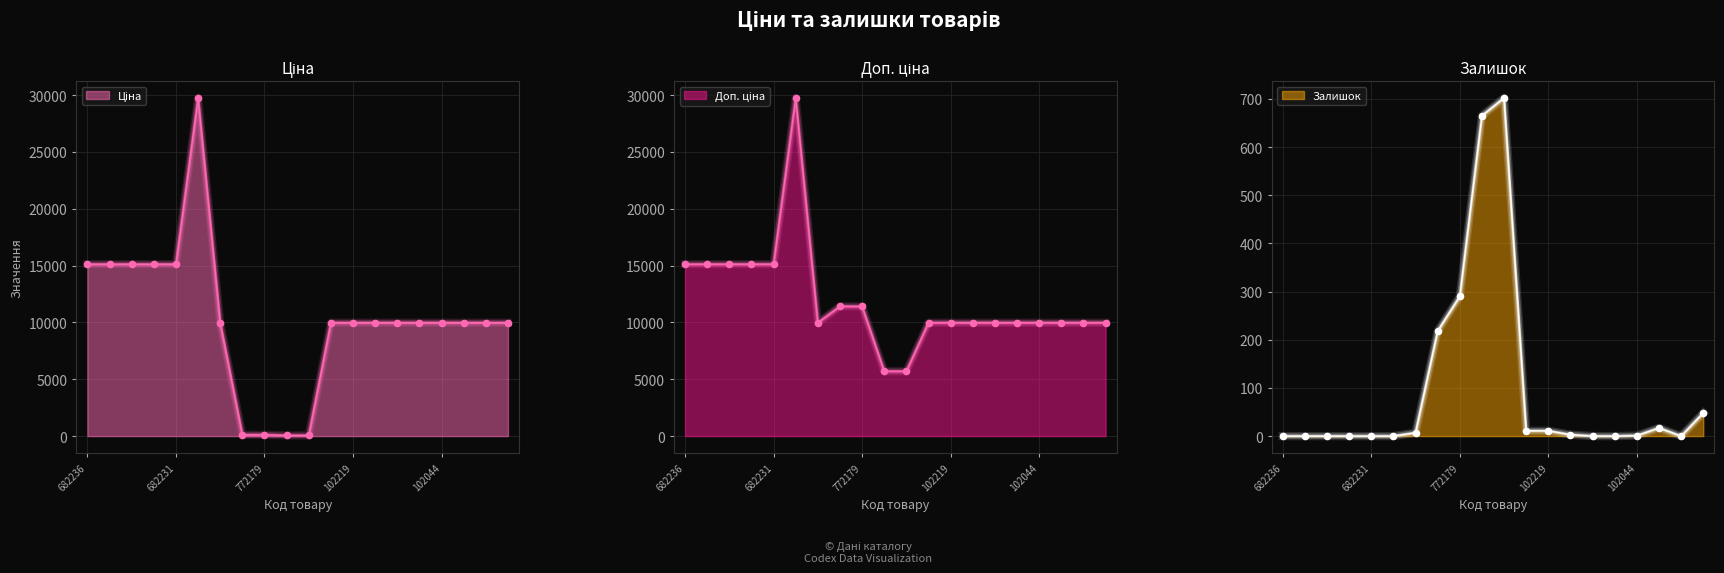

At which category is the sum across all series the highest?

287702232